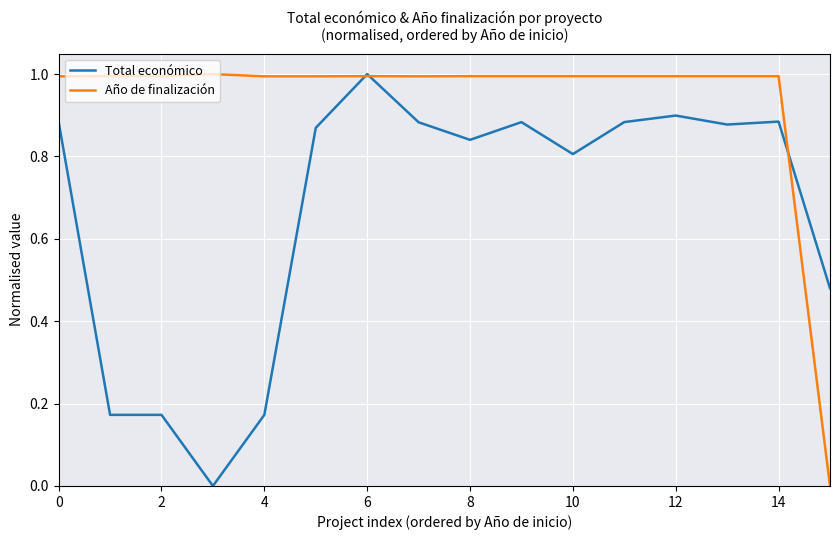

What are all the series names shown in the legend?

Total económico, Año de finalización